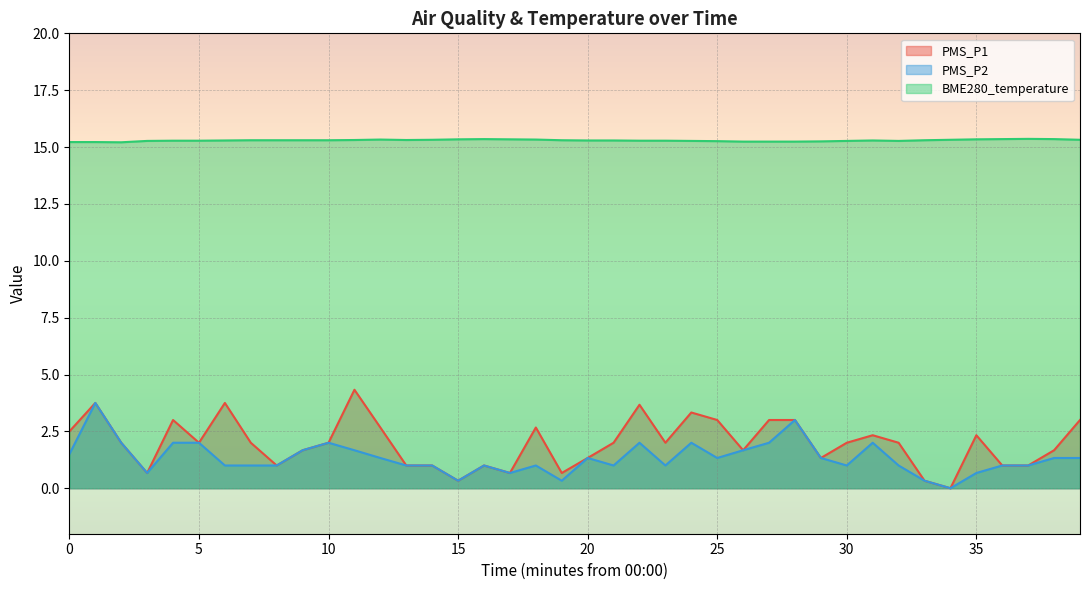

The value of PMS_P2 at 14 is 1.0. True or false?

True